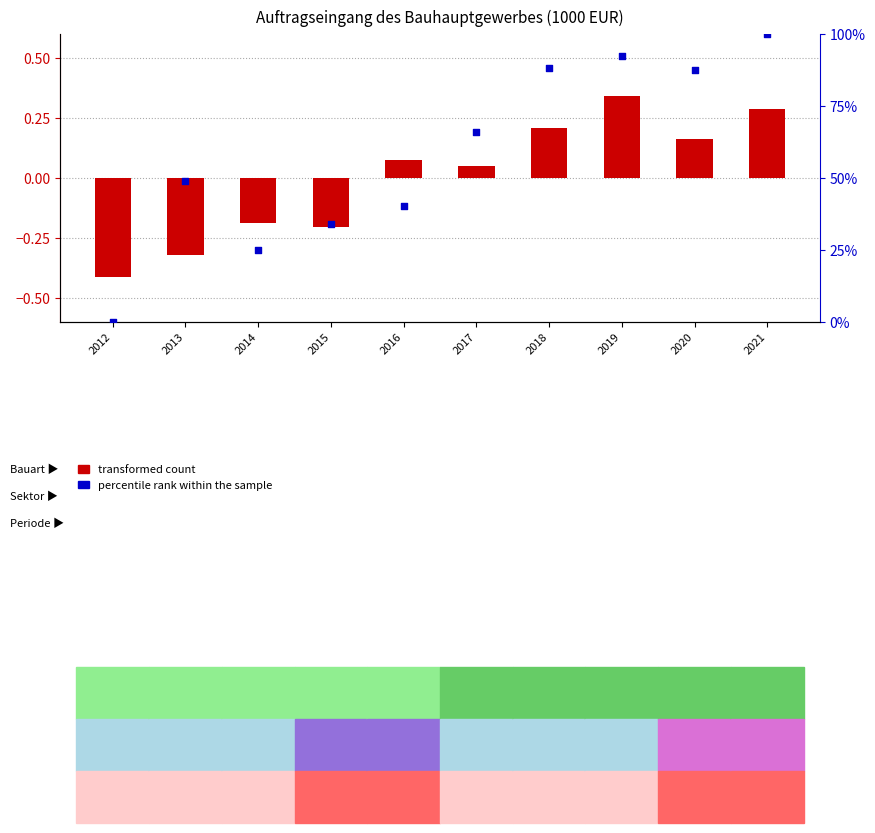

Which series has the largest Y range (max minus min)?

percentile rank within the sample